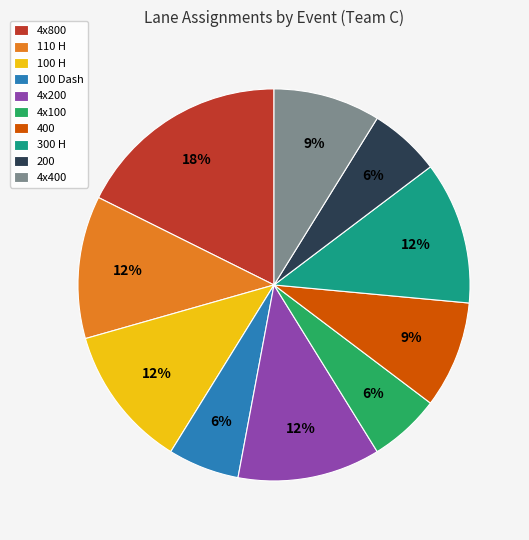

Combined, do 100 H and 400 account for over 50%?

No